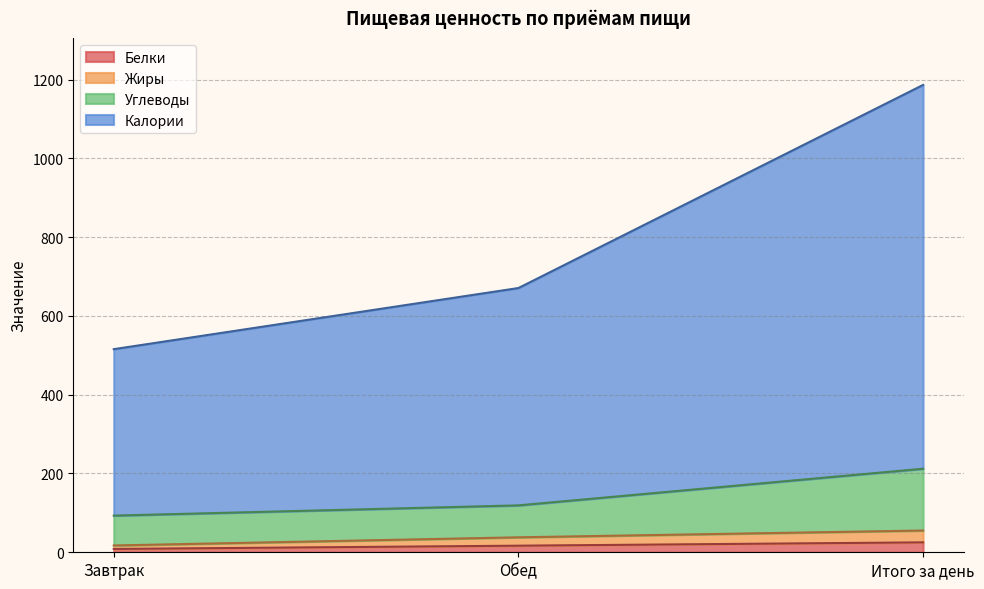

What is the total value across all series at Обед?

670.8